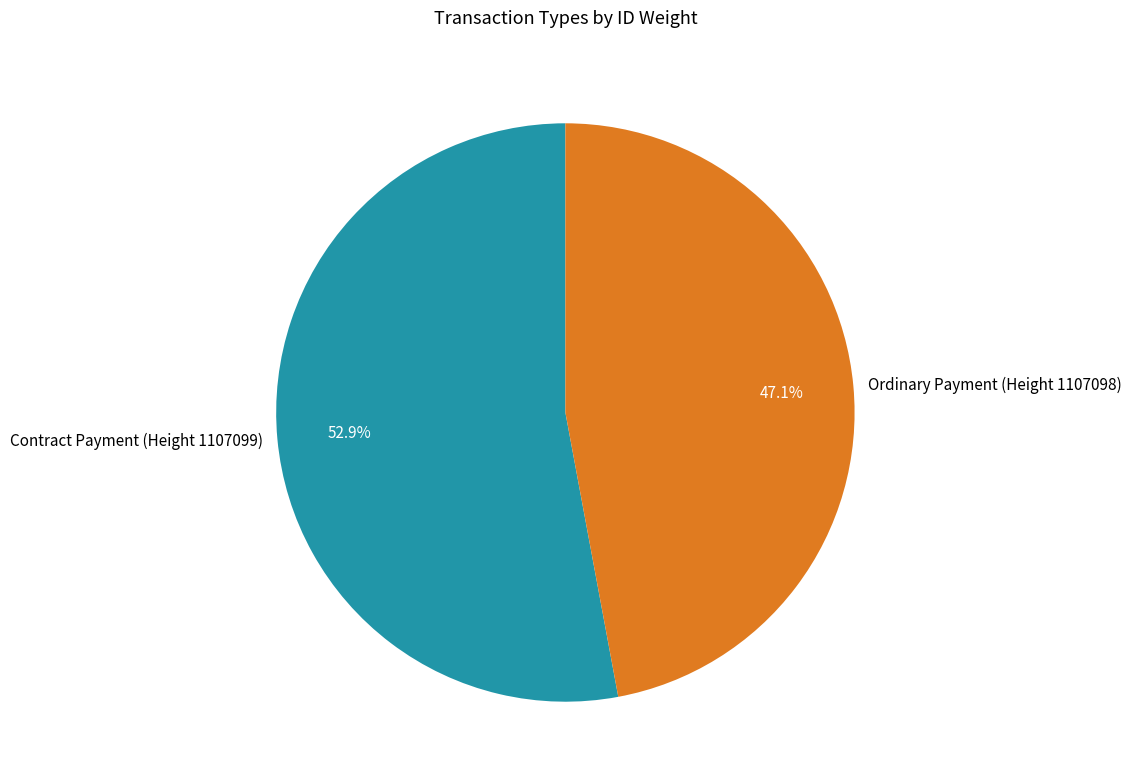

To the nearest percent, what portion does Contract Payment (Height 1107099) represent?

53%